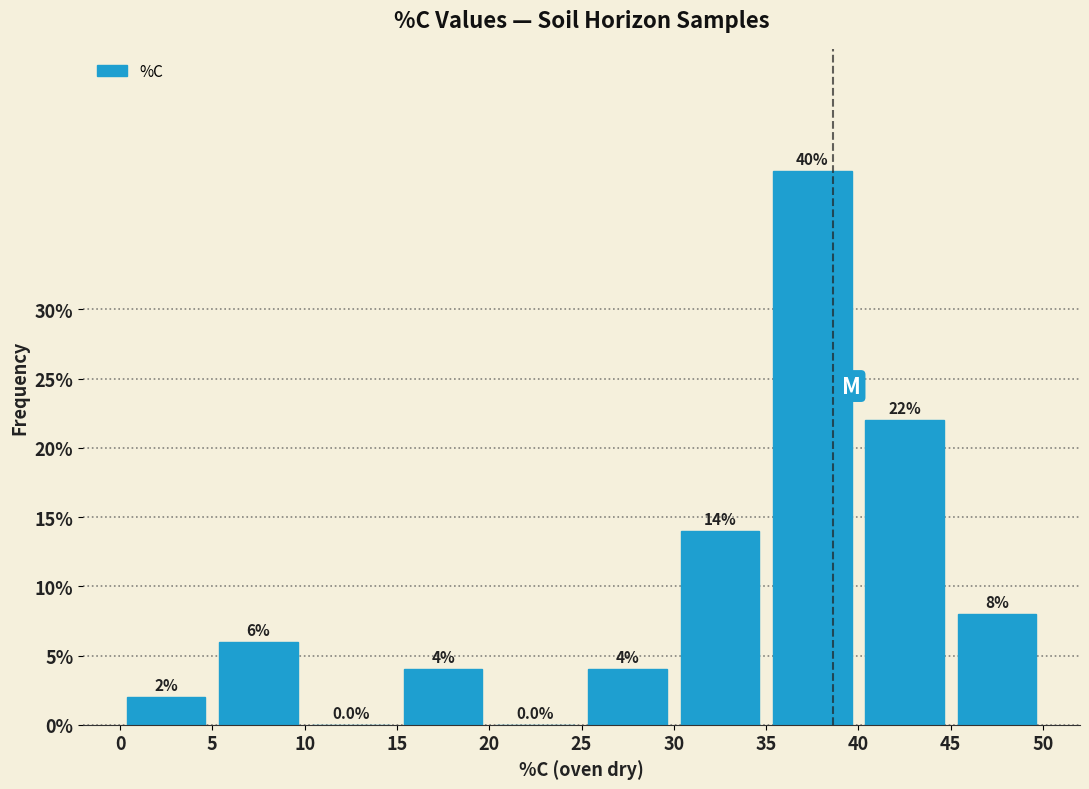

Reading left to right, list every bar in this chart as the range it spans on the x-axis followed by its height.

0 to 5: 2.0
5 to 10: 6.0
10 to 15: 0.0
15 to 20: 4.0
20 to 25: 0.0
25 to 30: 4.0
30 to 35: 14.0
35 to 40: 40.0
40 to 45: 22.0
45 to 50: 8.0